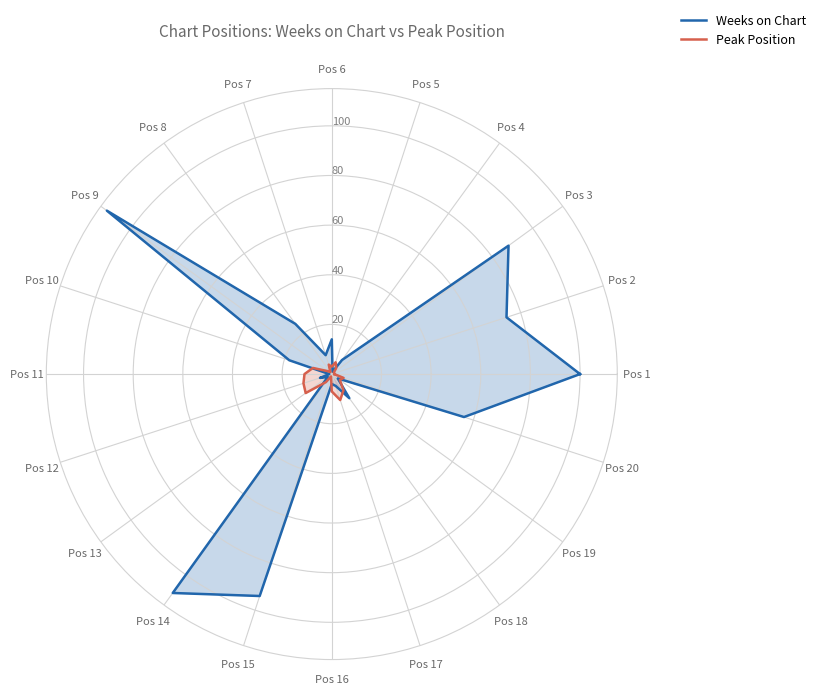

At Pos 11, list the series in order from smallest to largest.

Weeks on Chart, Peak Position